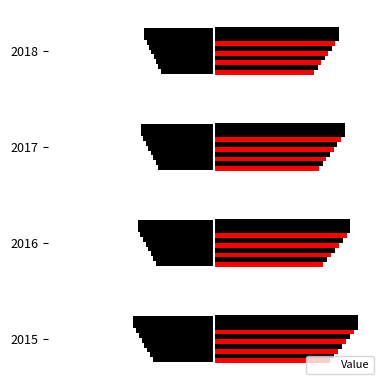

Reading right to left, what are all the values shown in this chart?

4.6	4.8	5.0	5.3